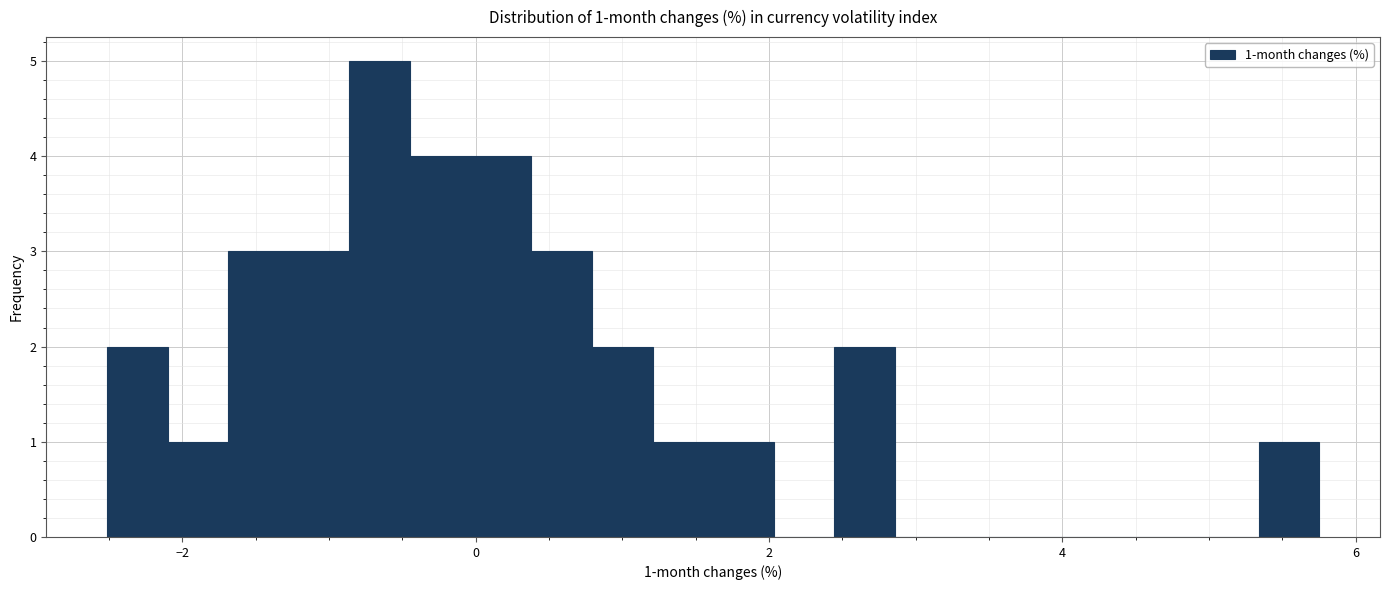

Read against the x-axis, roughly where is the centre of the tallest bar?

-0.6